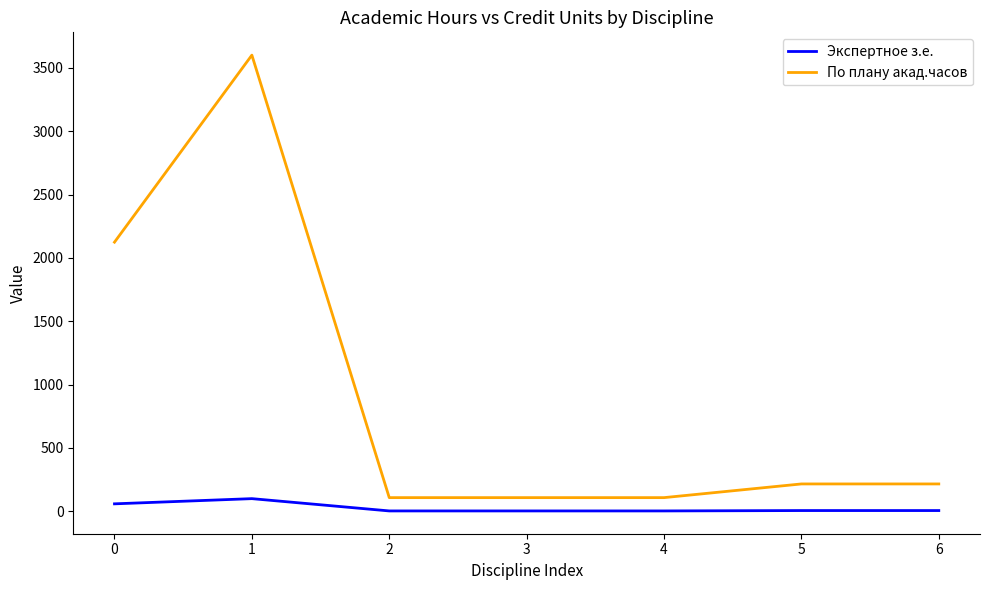

Is the value of Экспертное з.е. at 4 greater than the value of По плану акад.часов at 1?

No